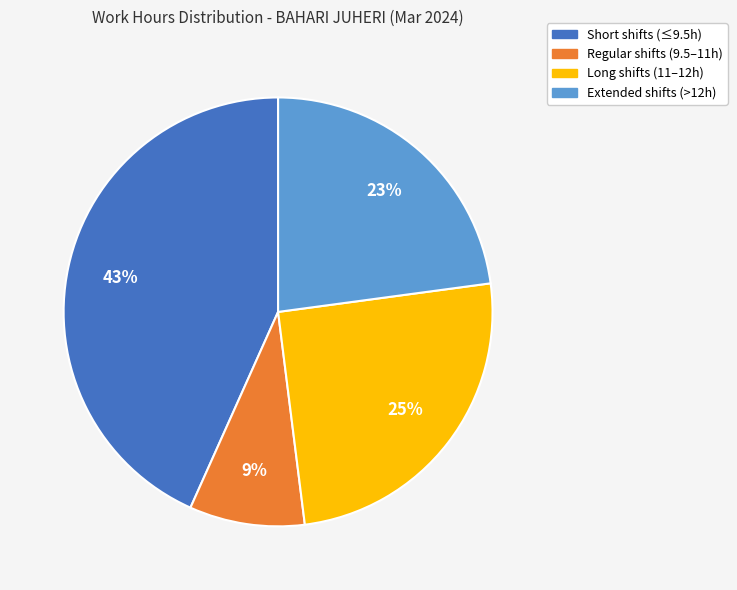

To the nearest percent, what is the average slice percentage?

25%